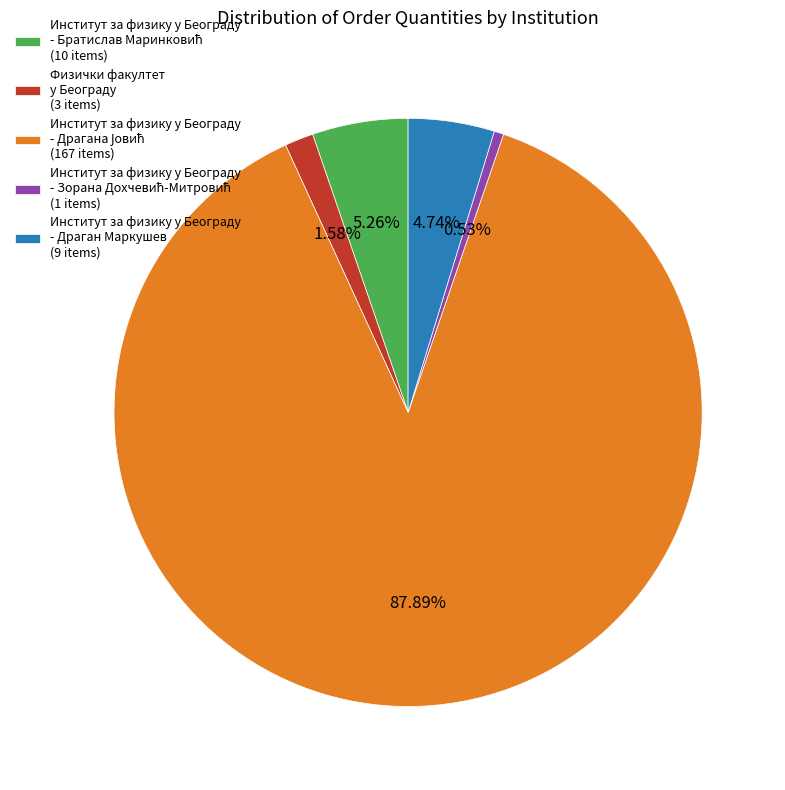

Is there a majority slice in this chart?

Yes